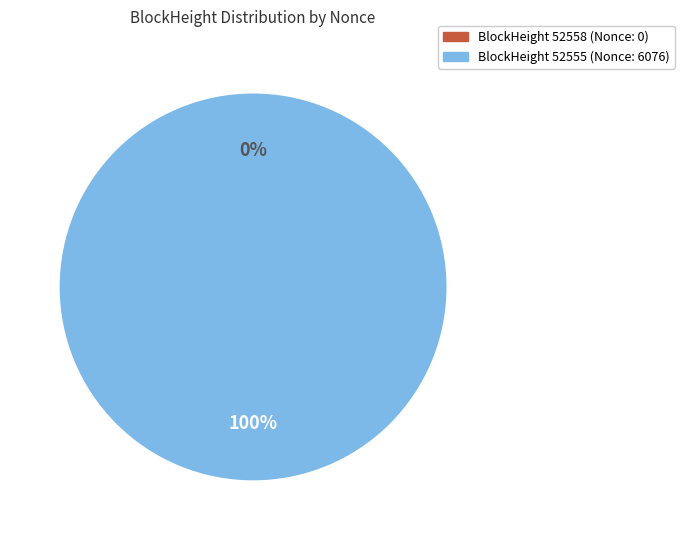

Is it true that 52558 is 12% of the pie?

False